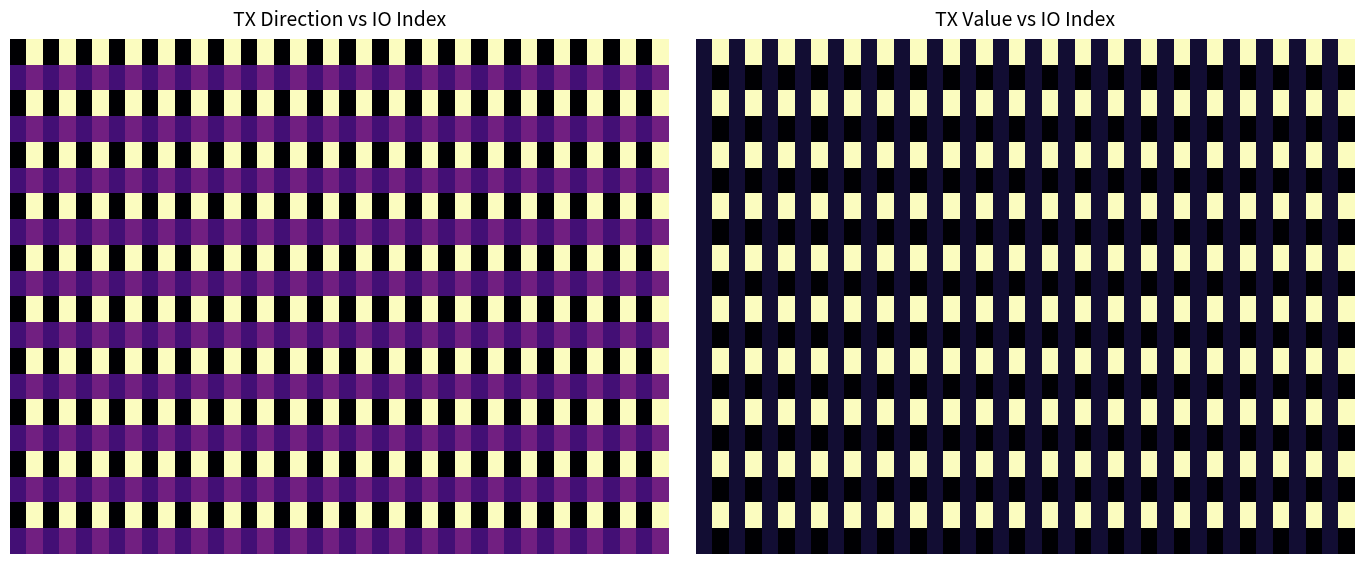

What is the difference between the highest and lowest values at 11?

6.0